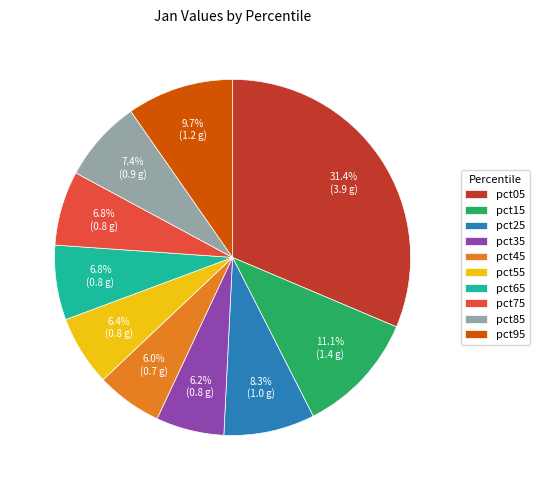

What is the ratio of the value at pct65 to the value at pct25?

0.8